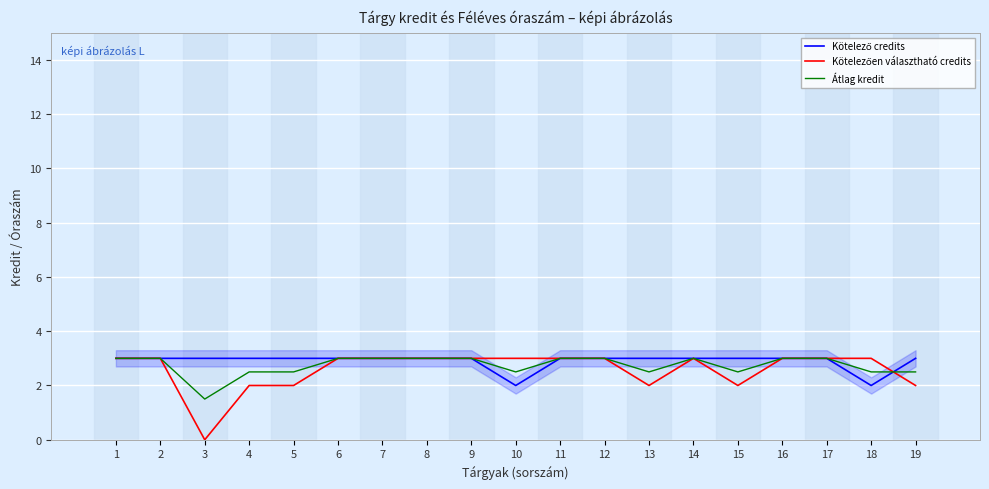

The value of Kötelezően választható credits at 4 is 2.0. True or false?

True